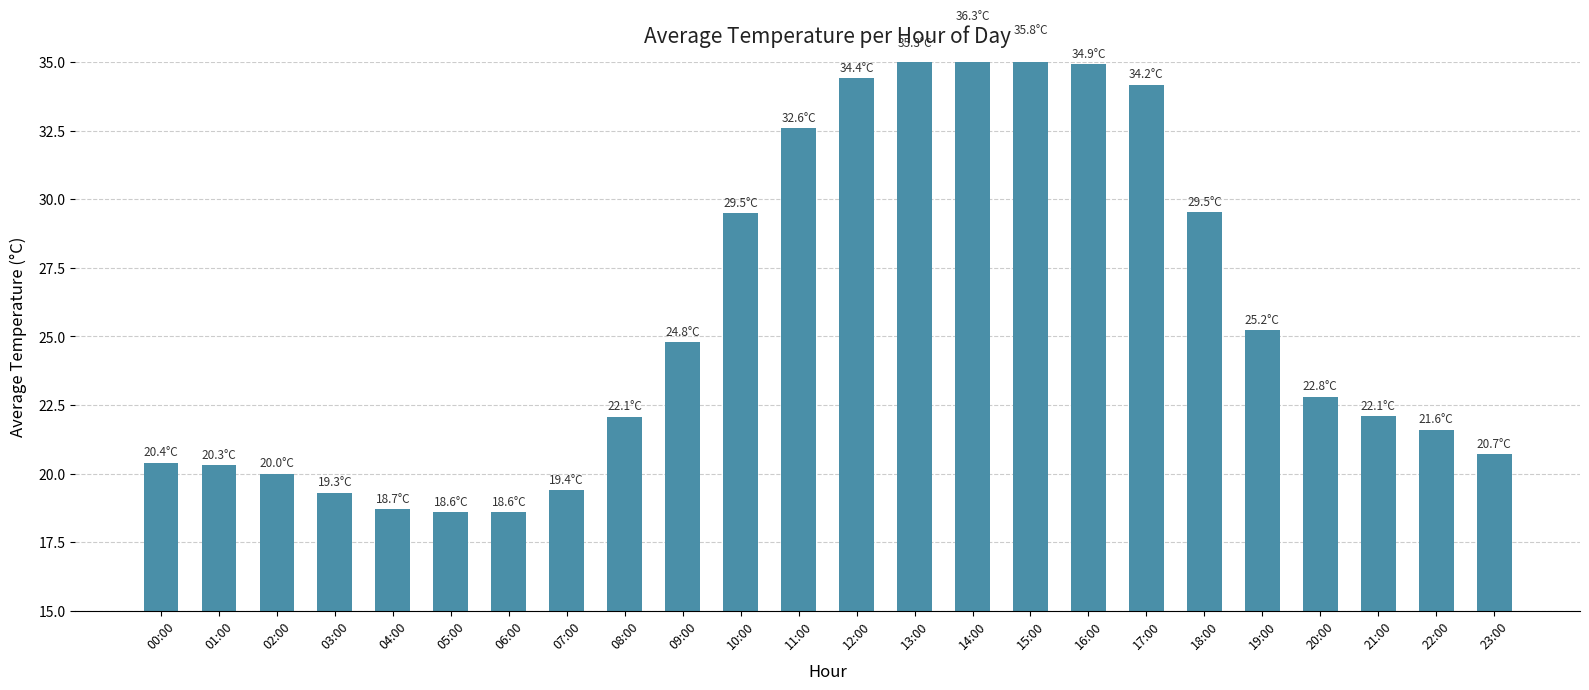

What is the value of the 6th bar from the left?

18.6